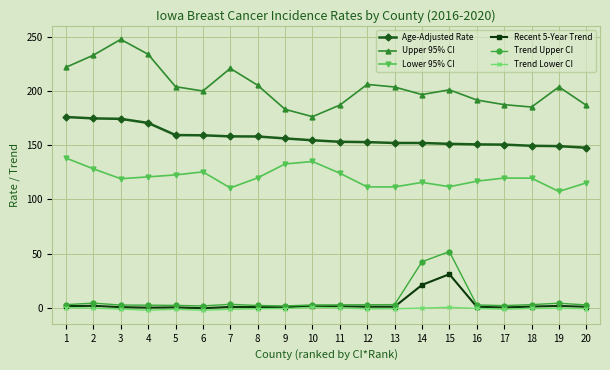

What is the sum of all Trend Lower CI values?

-15.7